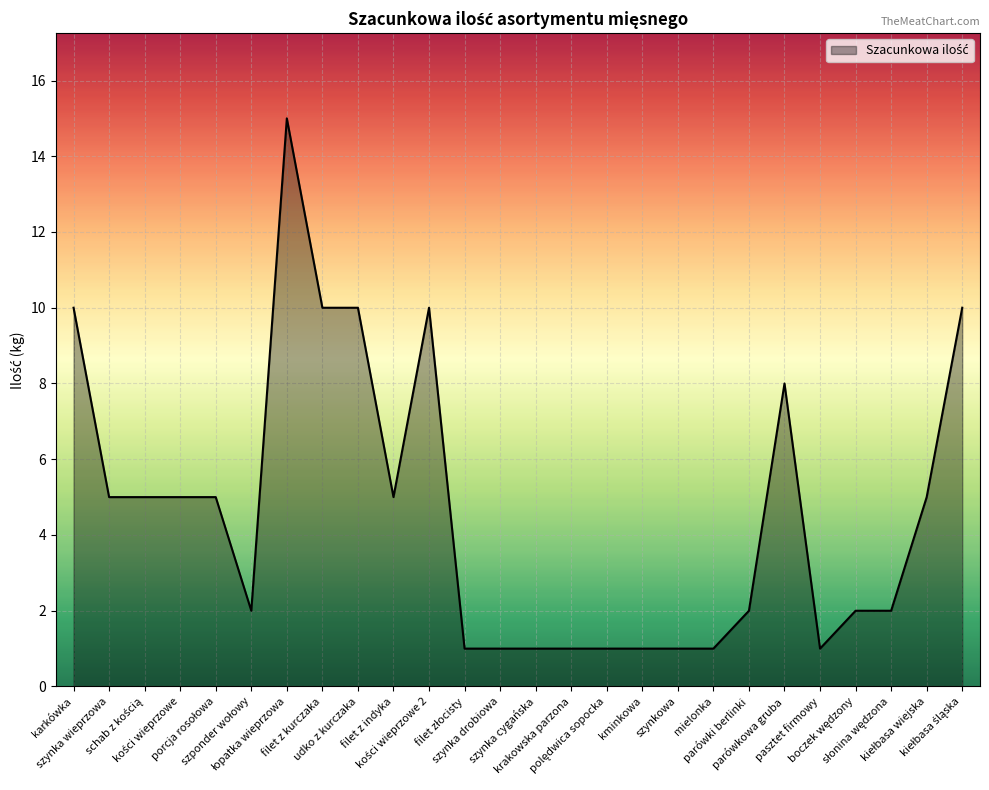

What is the greatest value displayed?

15